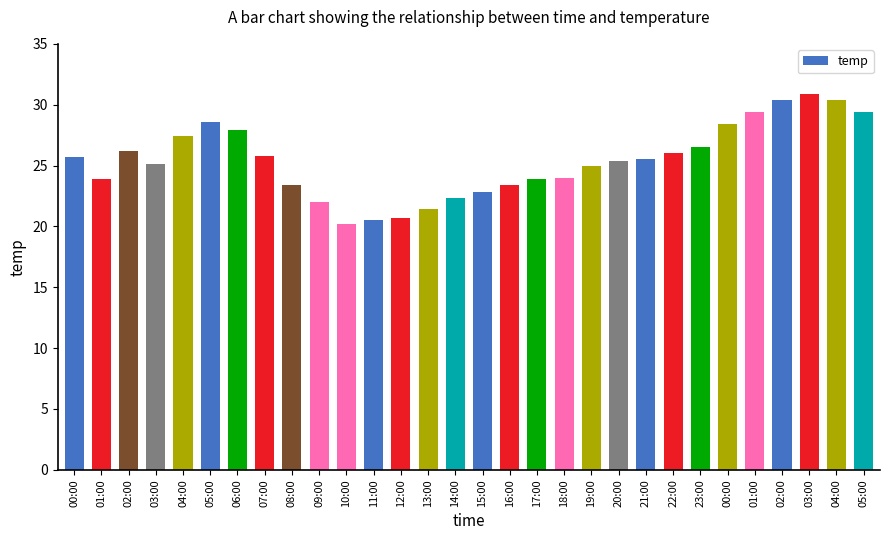

What is the ratio of the value at 14:00 to the value at 04:00?

0.8